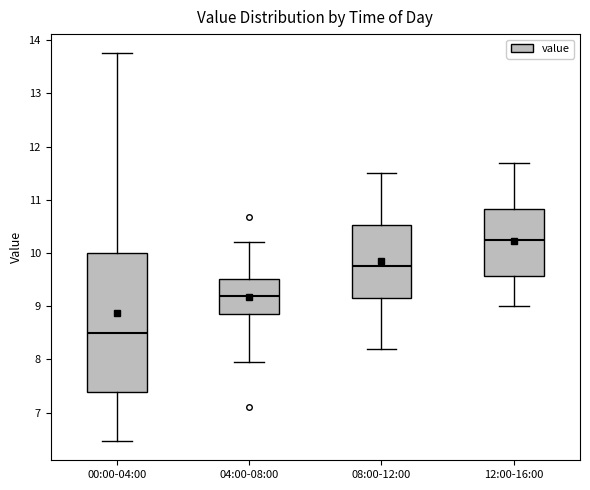

Reading left to right, transcribe this box plot: for each box, give where its median line is, the range the box spans, and where its two whiskers end, as read against the y-axis. The values are not printed on the chart, so give them approximately, as read against the axis.

00:00-04:00: median 8.5, box 7.4 to 10.0, whiskers 6.5 to 13.8
04:00-08:00: median 9.2, box 8.9 to 9.5, whiskers 8.0 to 10.2
08:00-12:00: median 9.8, box 9.2 to 10.5, whiskers 8.2 to 11.5
12:00-16:00: median 10.3, box 9.6 to 10.8, whiskers 9.0 to 11.7